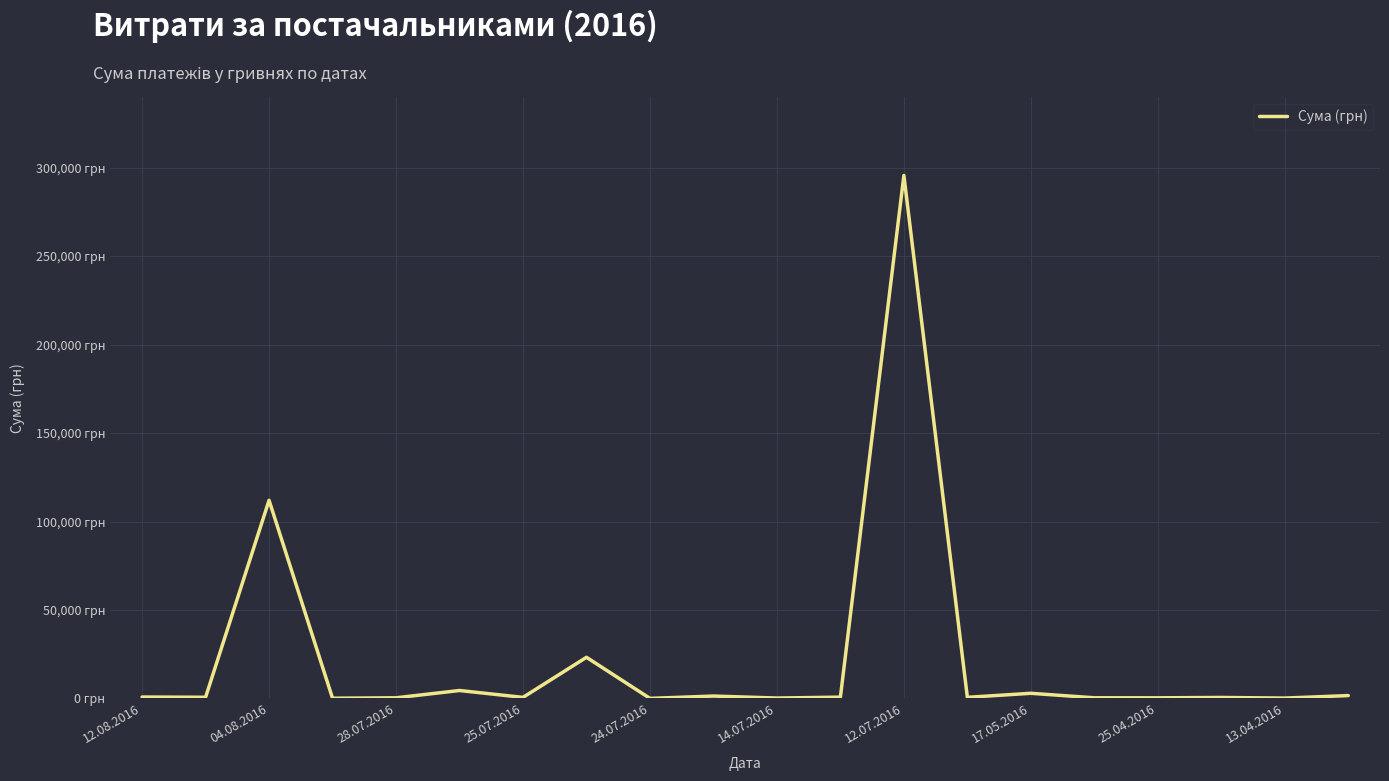

Which label corresponds to the largest value in the chart?

12.07.2016